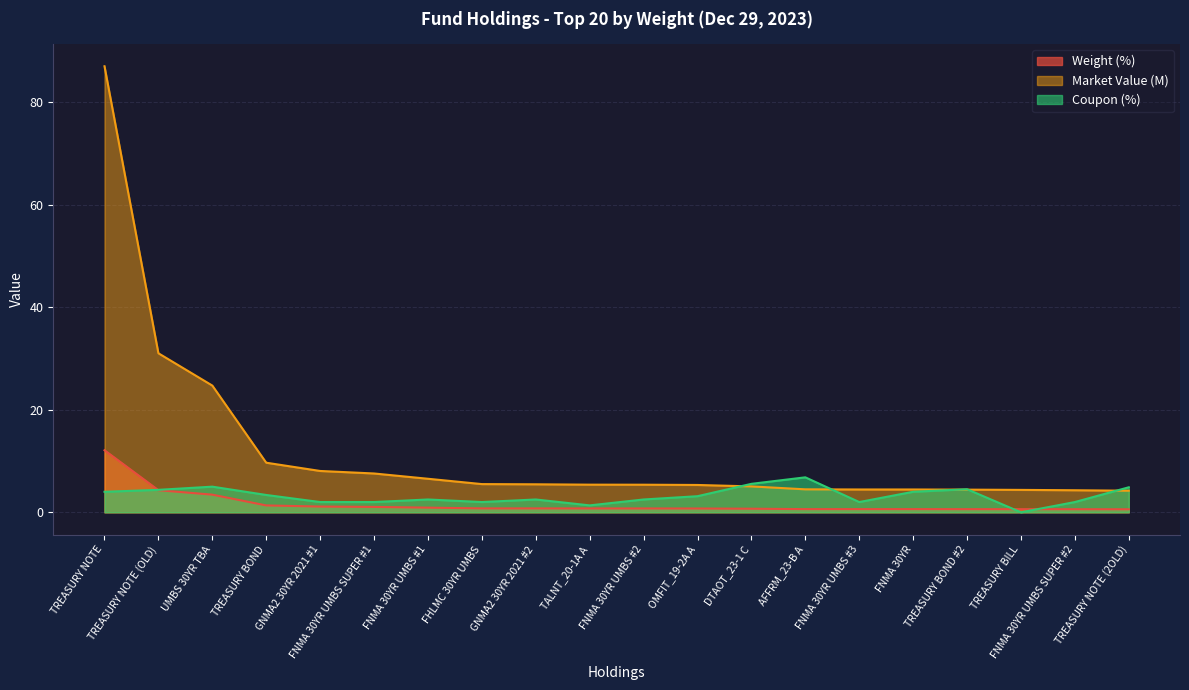

Rank the categories by Weight (%) value from highest to lowest.

TREASURY NOTE, TREASURY NOTE (OLD), UMBS 30YR TBA, TREASURY BOND, GNMA2 30YR 2021 #1, FNMA 30YR UMBS SUPER #1, FNMA 30YR UMBS #1, FHLMC 30YR UMBS, GNMA2 30YR 2021 #2, TALNT_20-1A A, FNMA 30YR UMBS #2, OMFIT_19-2A A, DTAOT_23-1 C, AFFRM_23-B A, FNMA 30YR UMBS #3, FNMA 30YR, TREASURY BOND #2, TREASURY BILL, FNMA 30YR UMBS SUPER #2, TREASURY NOTE (2OLD)